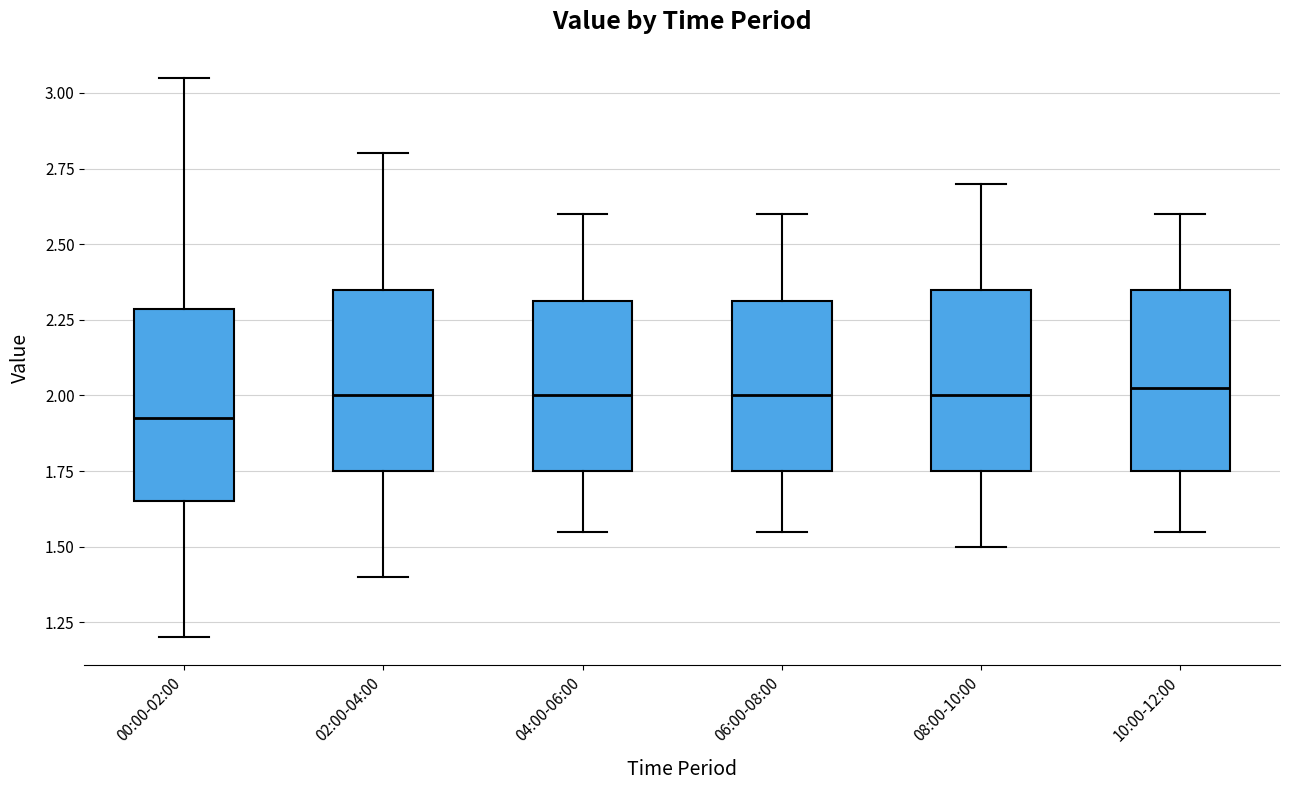

Where does the upper whisker of the box for 08:00-10:00 end on the y-axis? The values are not printed on the chart, so give them approximately, as read against the axis.

2.70